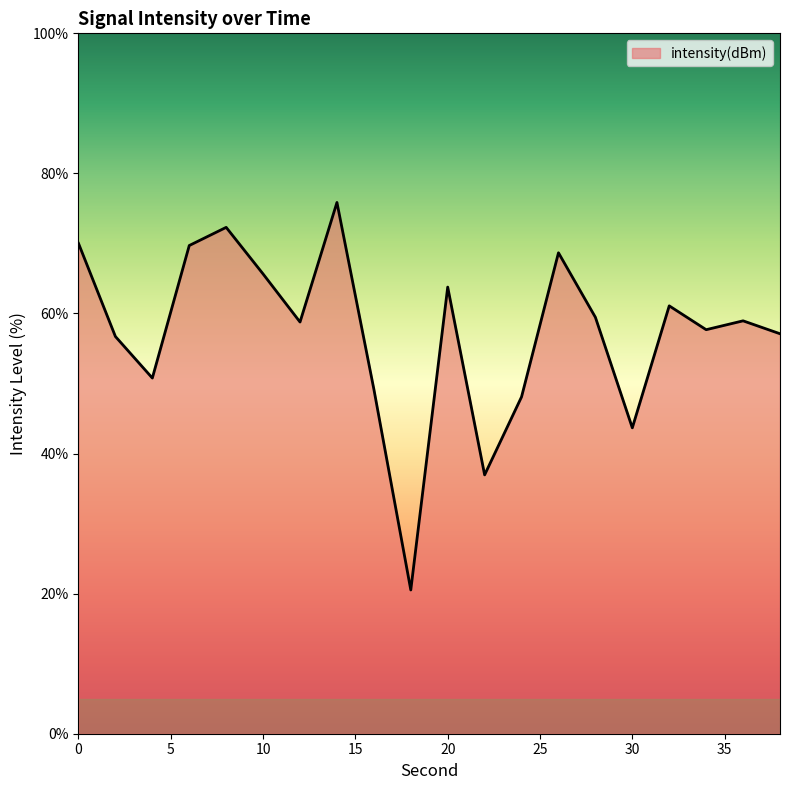

What is the minimum value shown in the chart?

20.5